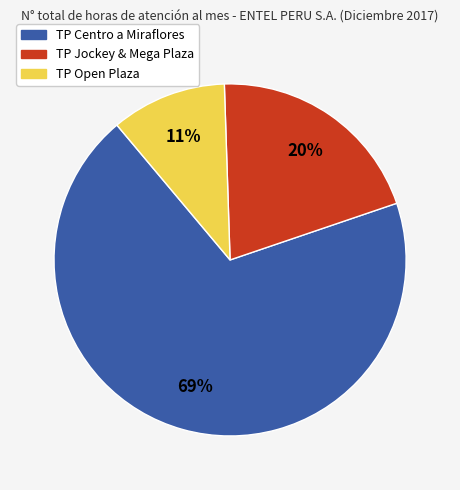

To the nearest percent, what percentage of the pie is TP Open Plaza?

11%